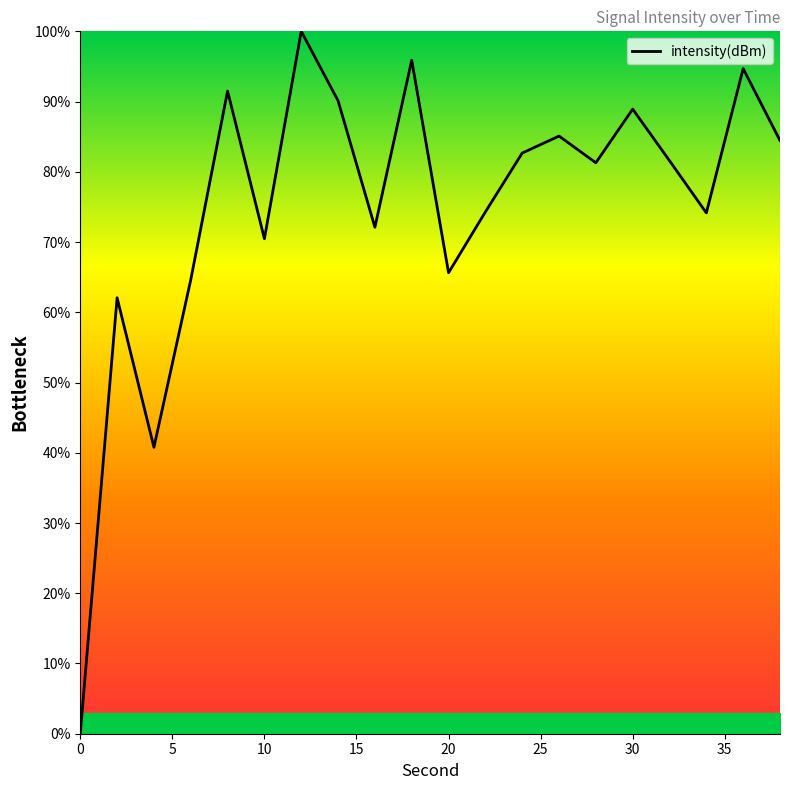

What is the greatest value displayed?

100.0